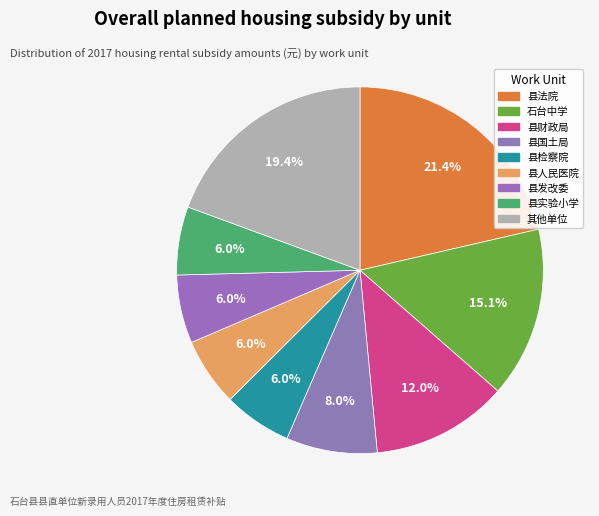

Which category has the biggest portion of the pie?

县法院